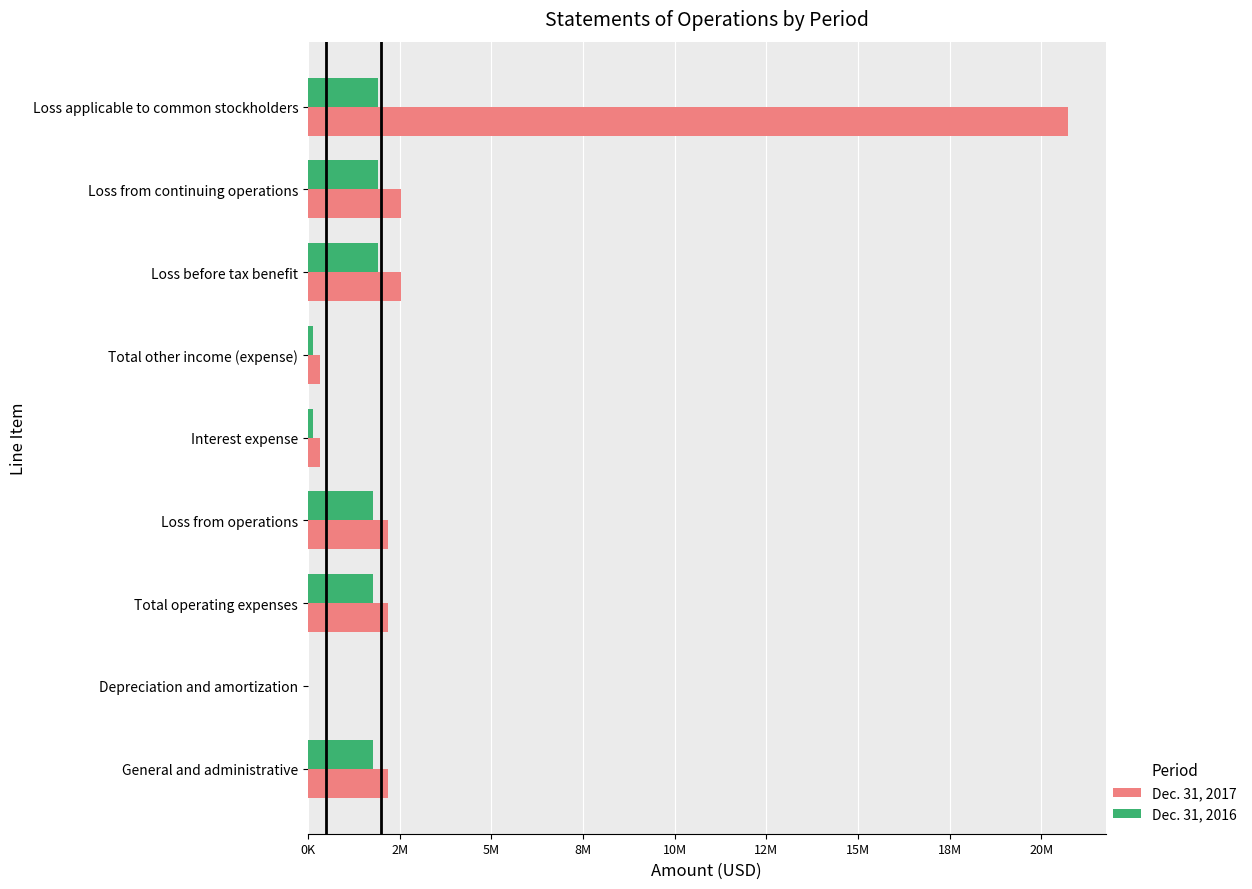

What are all the series names shown in the legend?

Dec. 31, 2017, Dec. 31, 2016